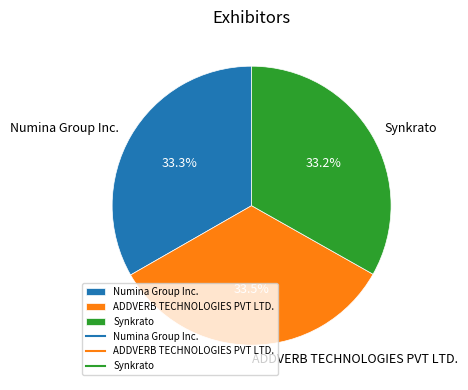

The Synkrato slice represents 33% of the pie. True or false?

True